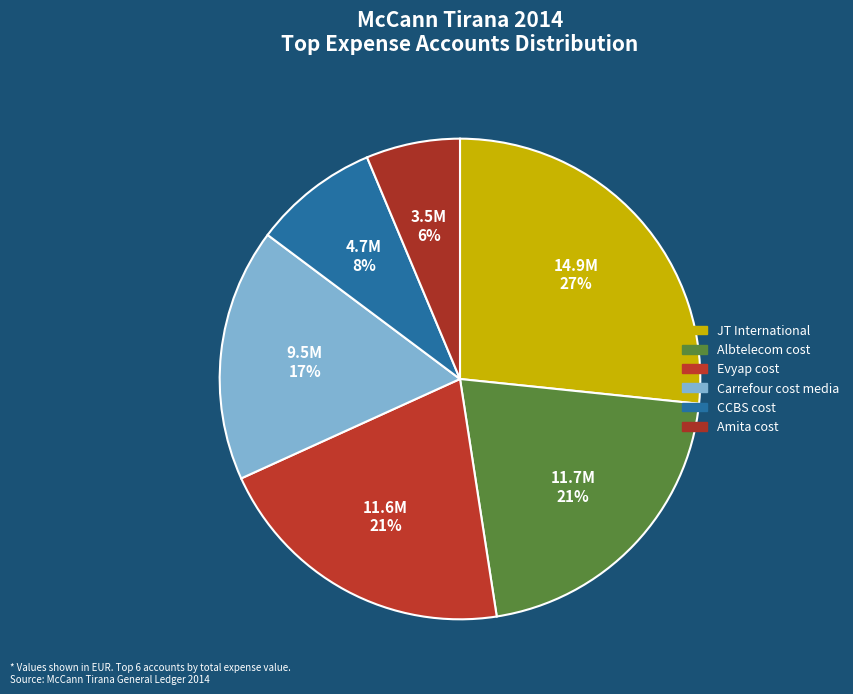

What is the largest slice in the pie chart?

JT International